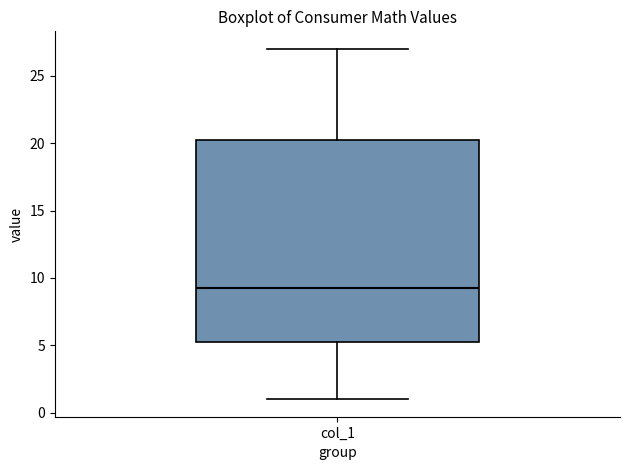

Where is the upper edge of the box for col_1 on the y-axis? The values are not printed on the chart, so give them approximately, as read against the axis.

20.5